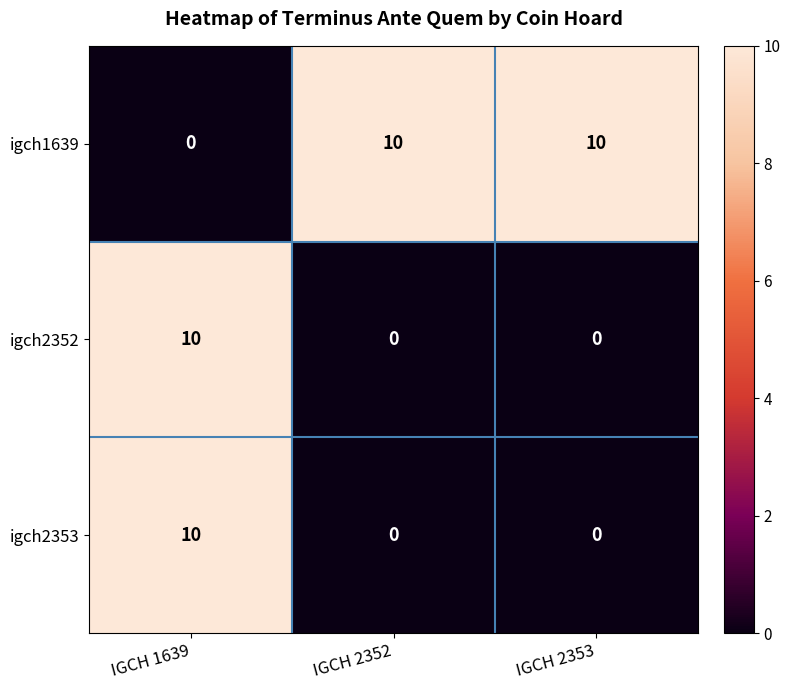

What is the sum of the igch2353 values at IGCH 1639 and IGCH 2352?

10